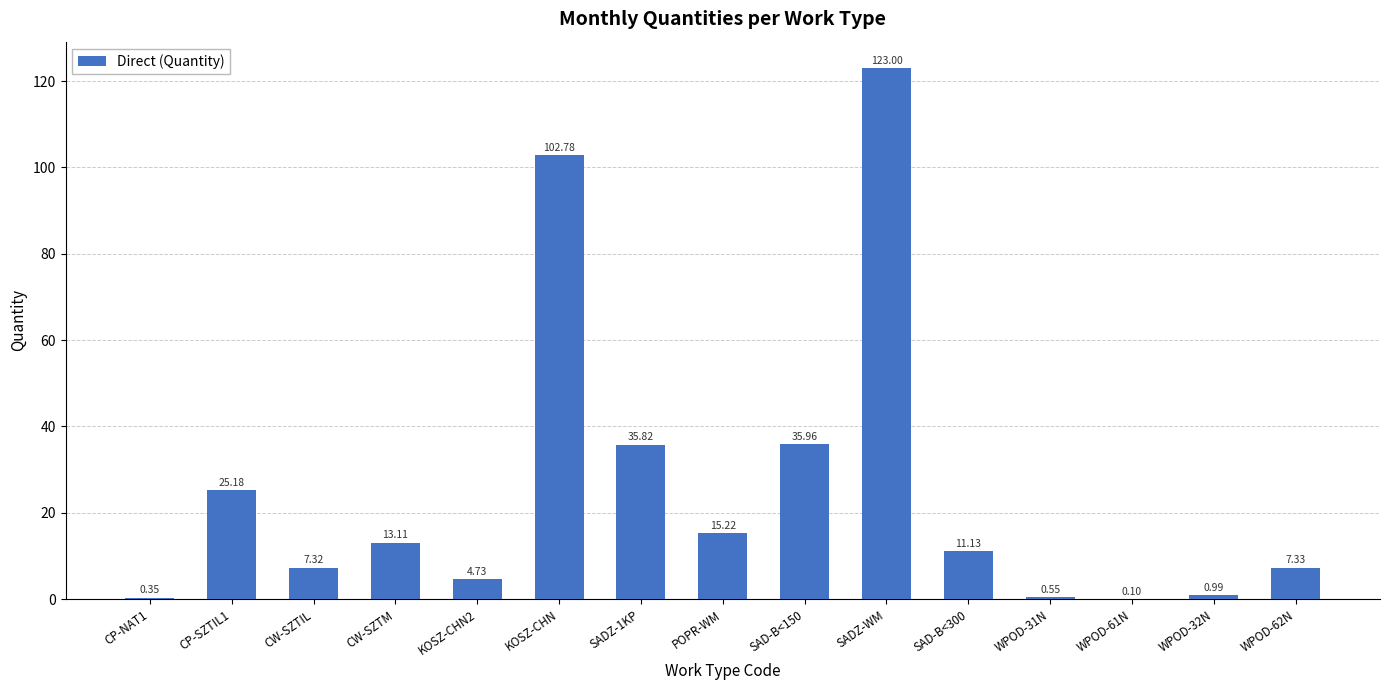

At which category does the chart reach its peak across all series?

SADZ-WM